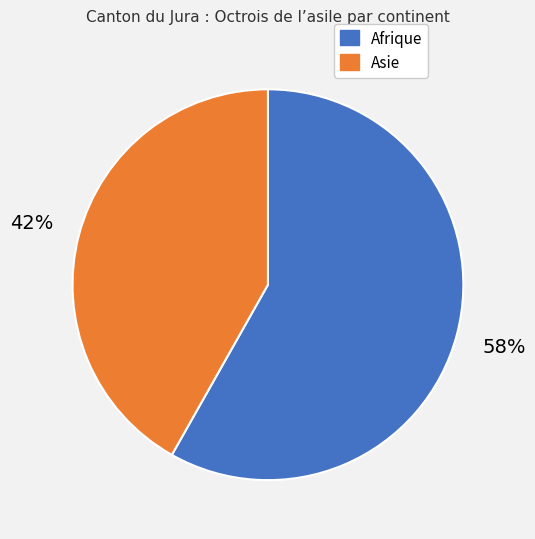

To the nearest percent, what is the difference between the largest and smallest slice percentages?

16%